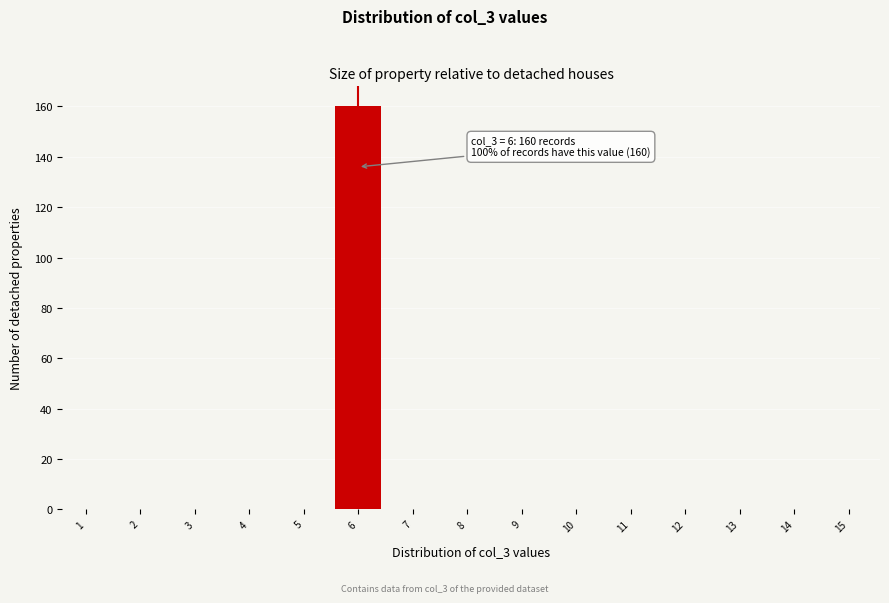

Reading left to right, extract all data points from this chart.

1=0	2=0	3=0	4=0	5=0	6=160	7=0	8=0	9=0	10=0	11=0	12=0	13=0	14=0	15=0